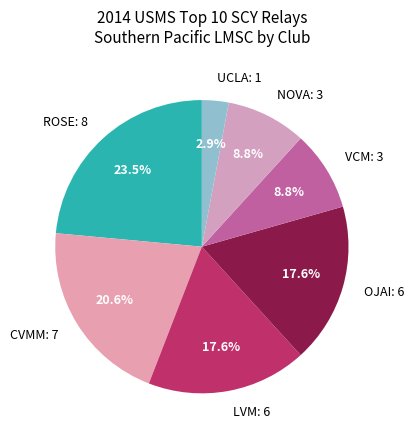

Which slice is the largest?

ROSE: 8